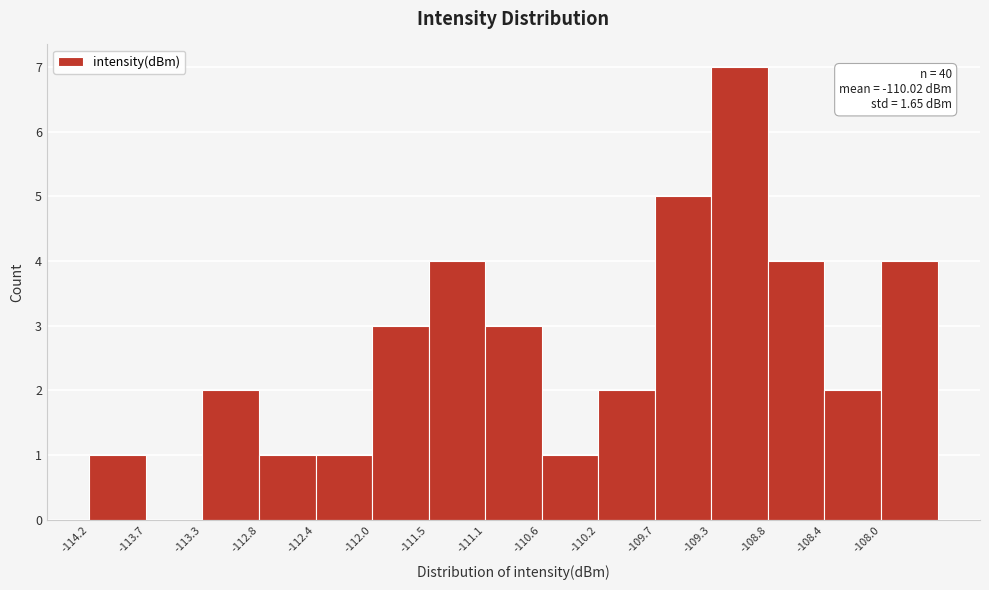

Which range on the x-axis has the tallest bar?

-109.30 to -108.85